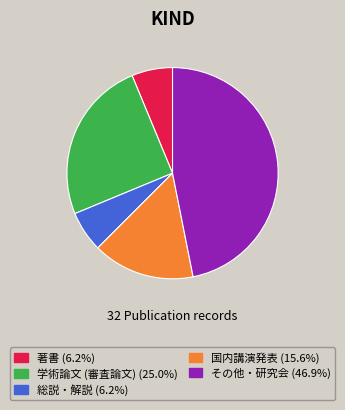

Is その他・研究会 the majority of the pie?

No